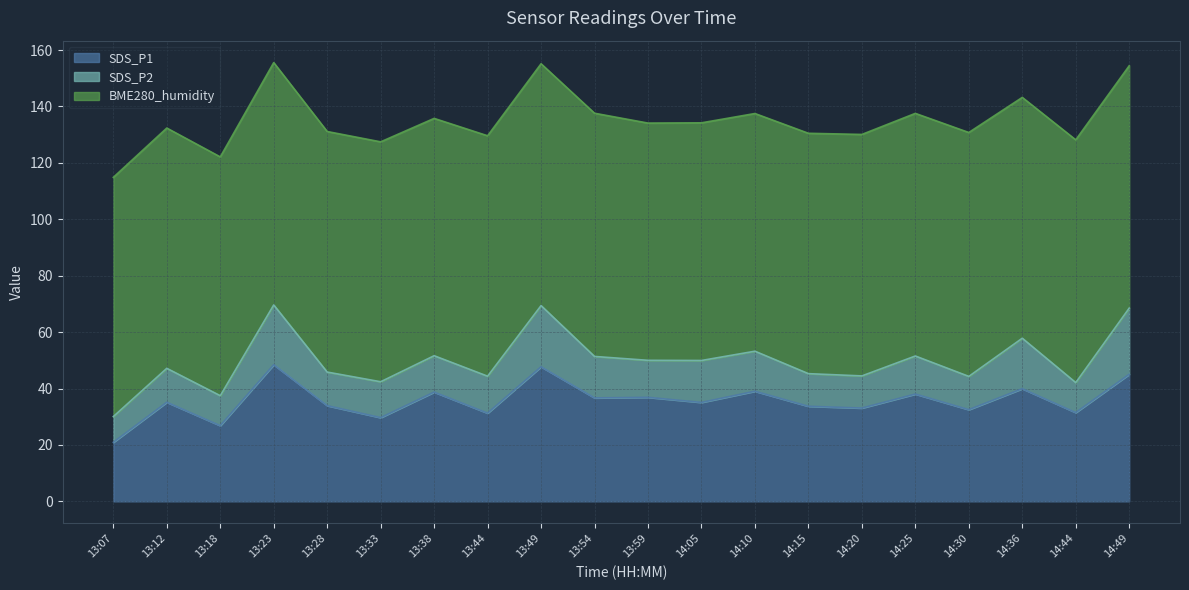

True or false: SDS_P2 and SDS_P1 cross at least once.

False